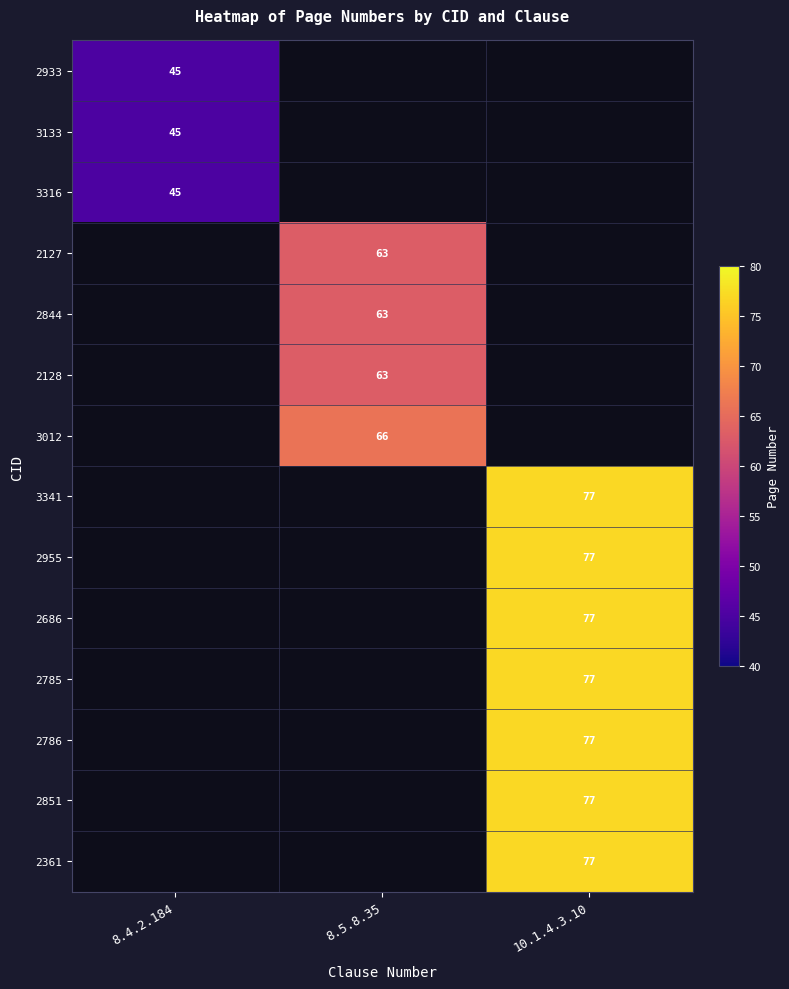

Is it true that 2128 equals 41 at 8.5.8.35?

False